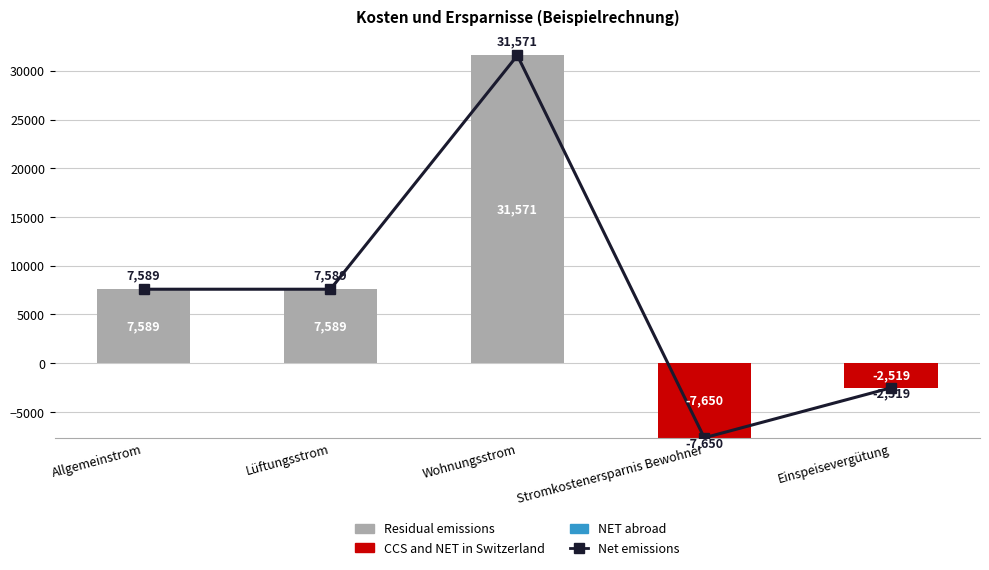

What are all the series names shown in the legend?

Net emissions, Residual emissions, CCS and NET in Switzerland, NET abroad